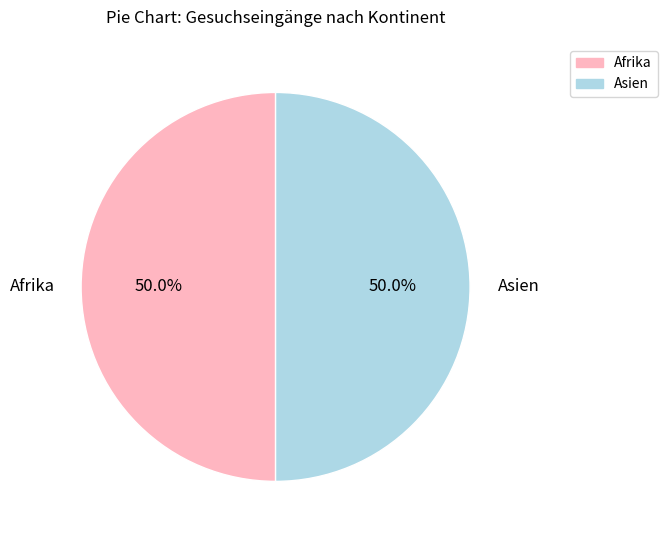

To the nearest percent, what is the average slice percentage?

50%